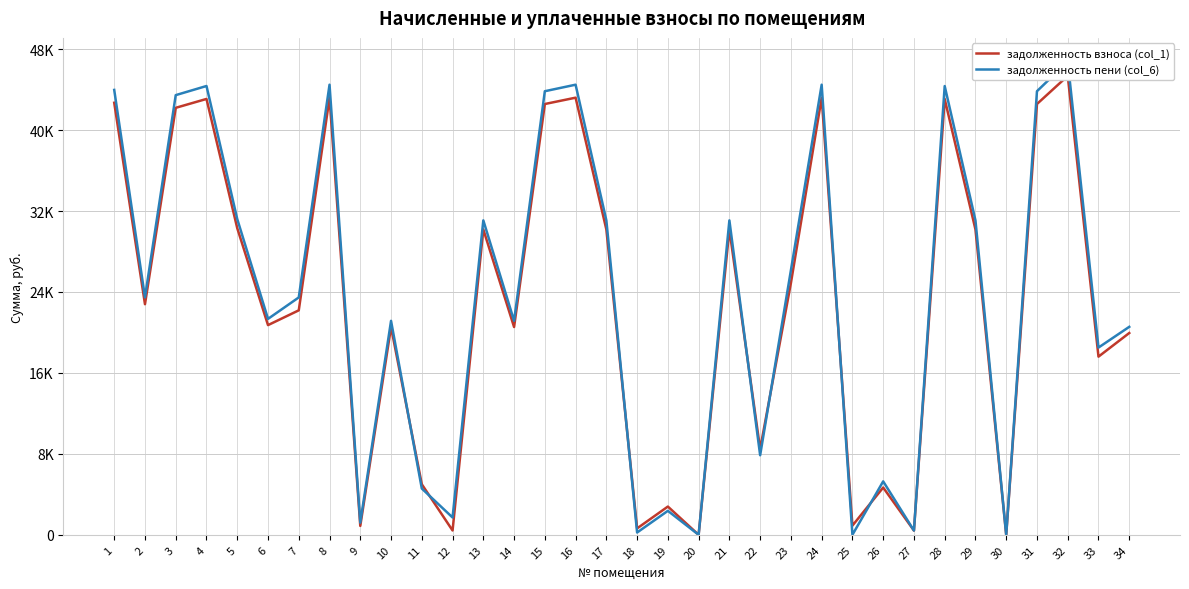

In задолженность взноса (col_1), how many points are lower than both neighbors (excluding endpoints)?

12